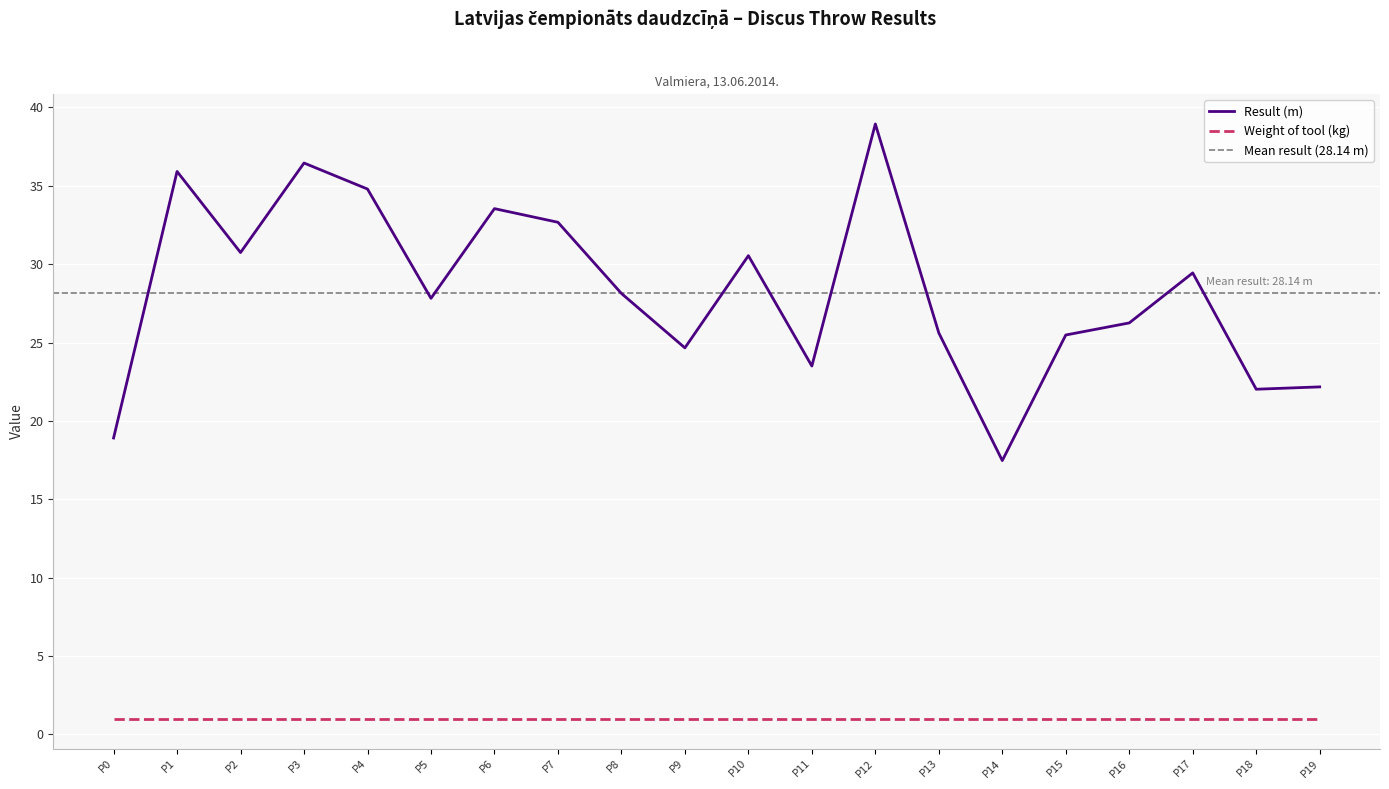

The Result (m) series shows 30.5 at P10. True or false?

True